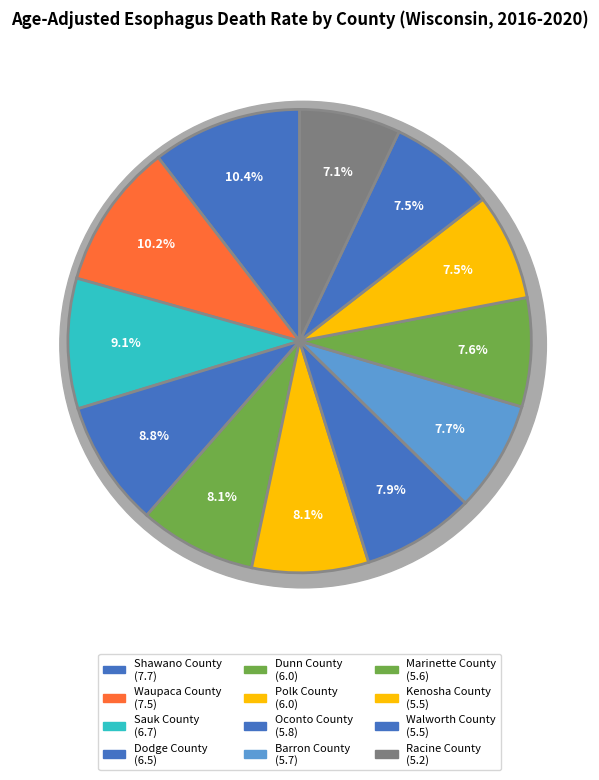

True or false: Barron County accounts for 8% of the total.

True